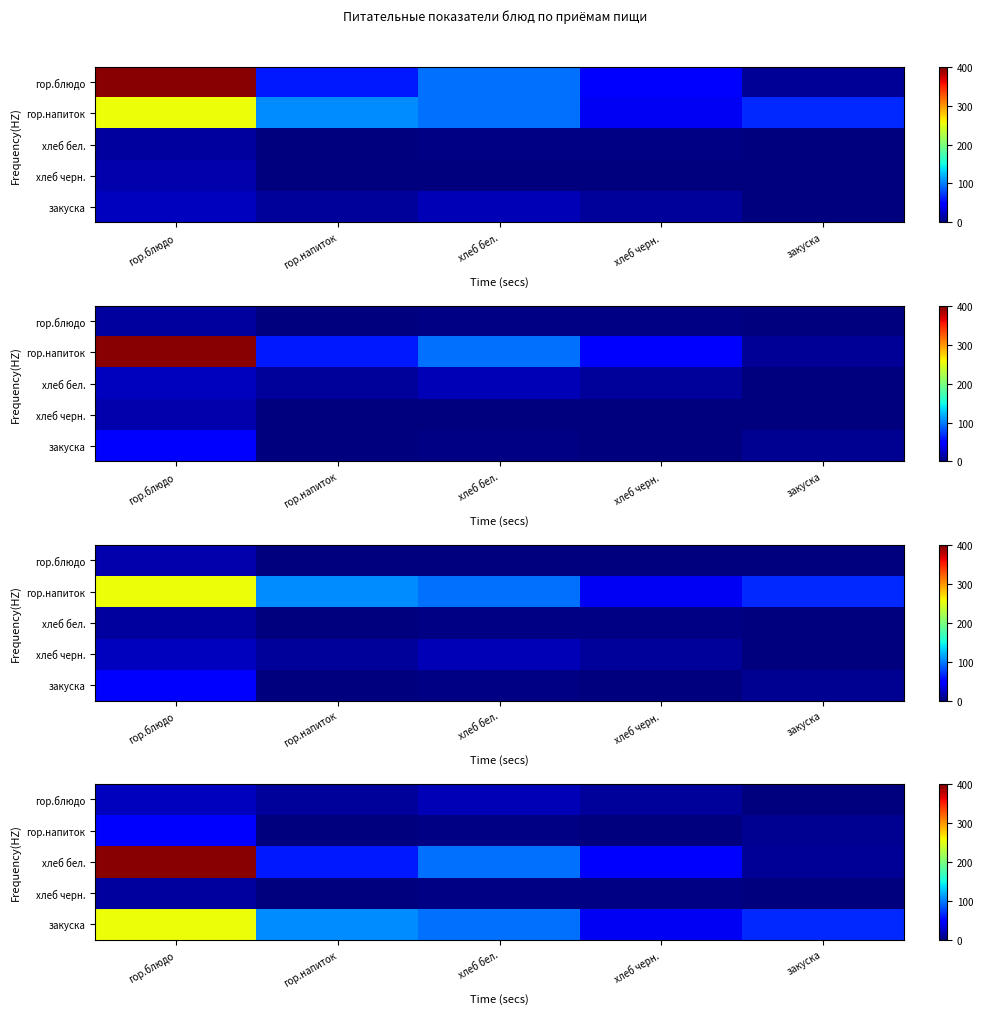

What is the spread (max minus min) of values at гор.напиток?

105.9